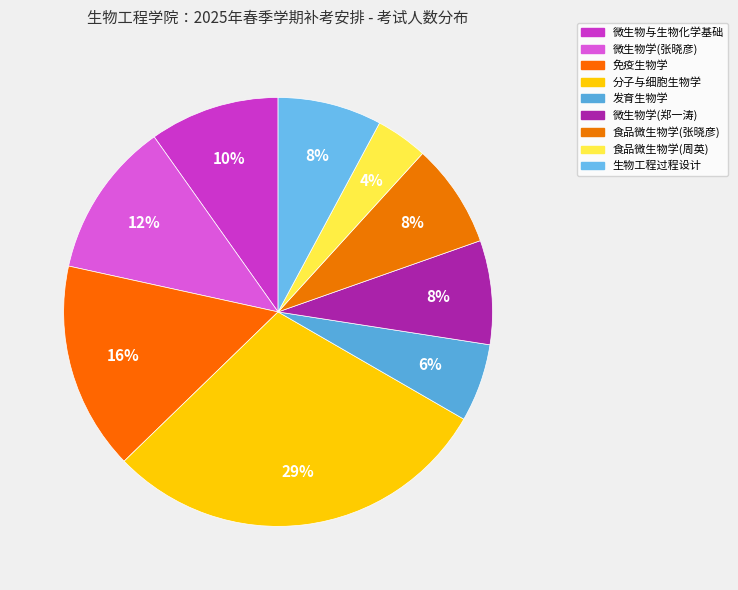

How much of the chart is everything except 食品微生物学(周英)?

96.1%